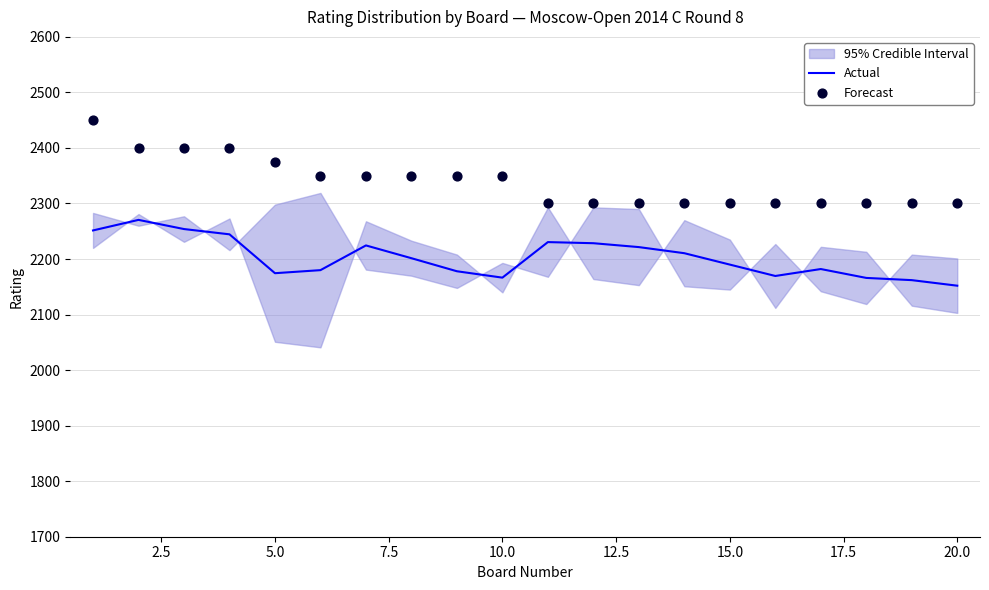

What is the maximum value for Actual?

2270.5